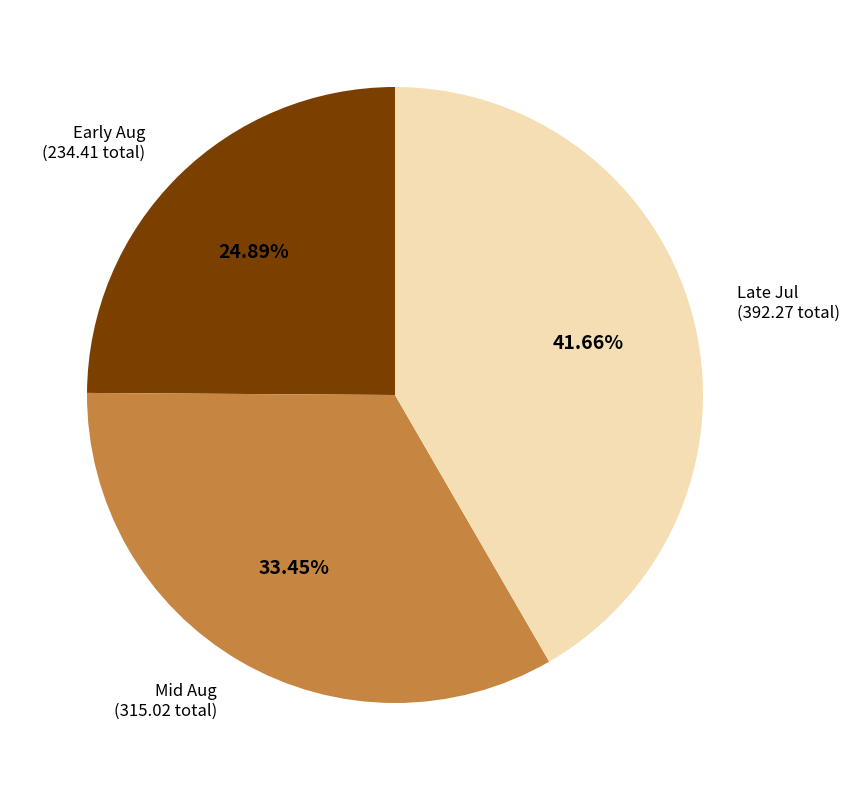

How many slices are in this pie chart?

3